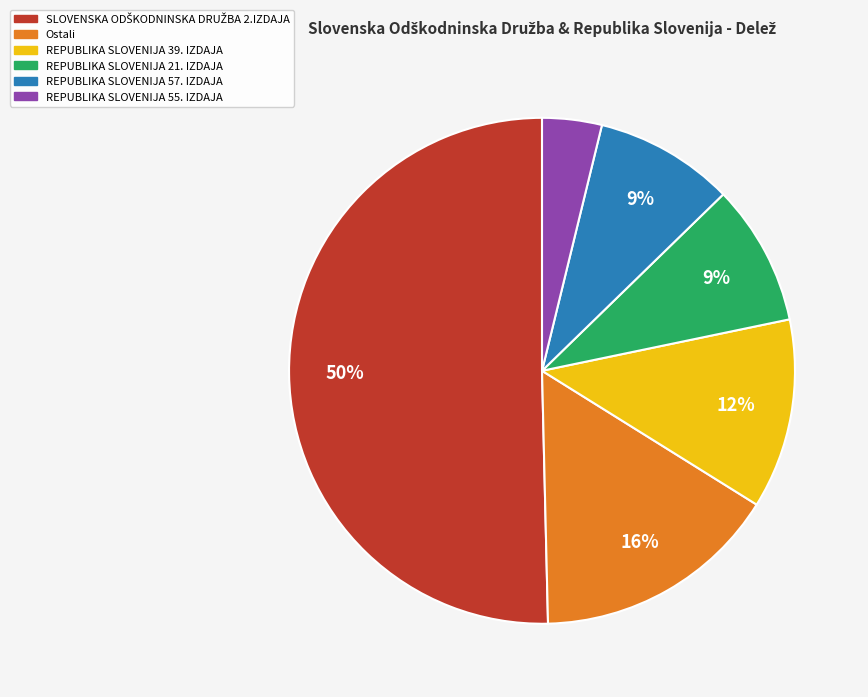

What percentage is the REPUBLIKA SLOVENIJA 21. IZDAJA slice, to the nearest percent?

9%